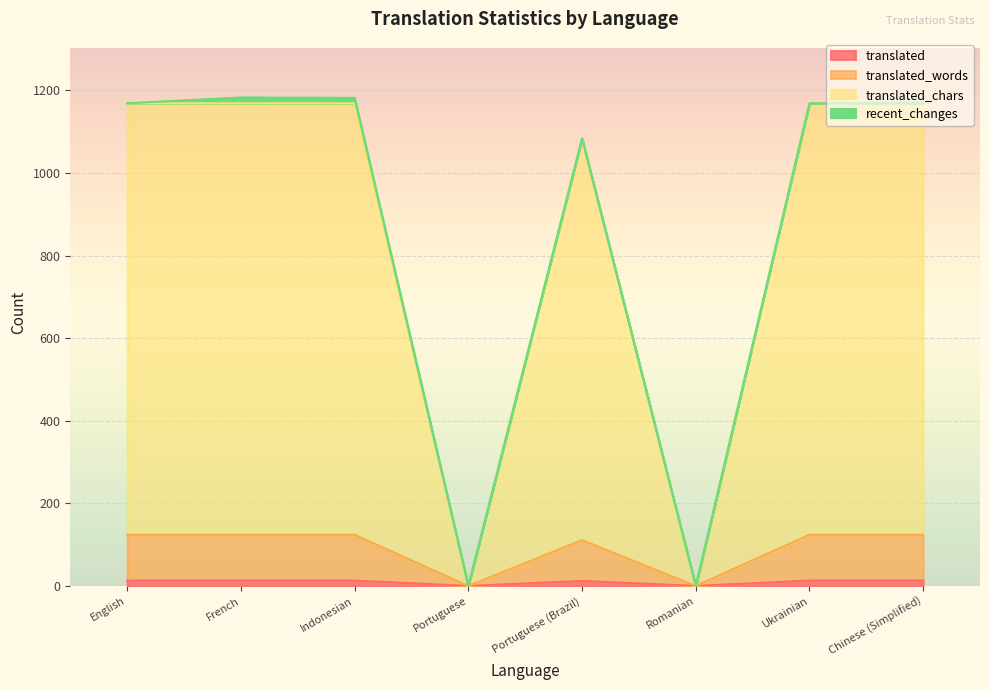

Which series has the largest range (max minus min)?

translated_chars